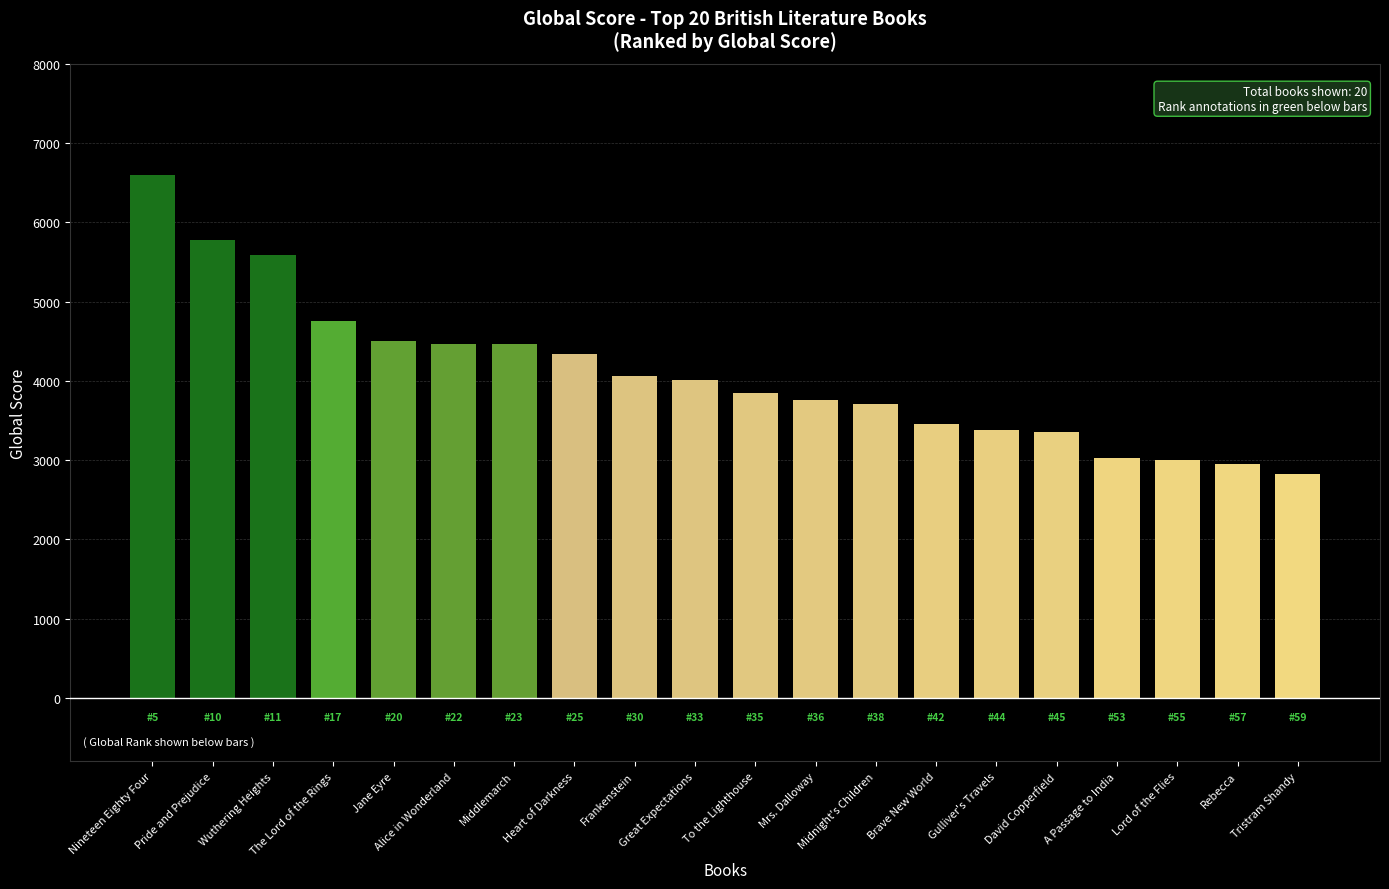

What is the value of the 9th bar from the left?

4062